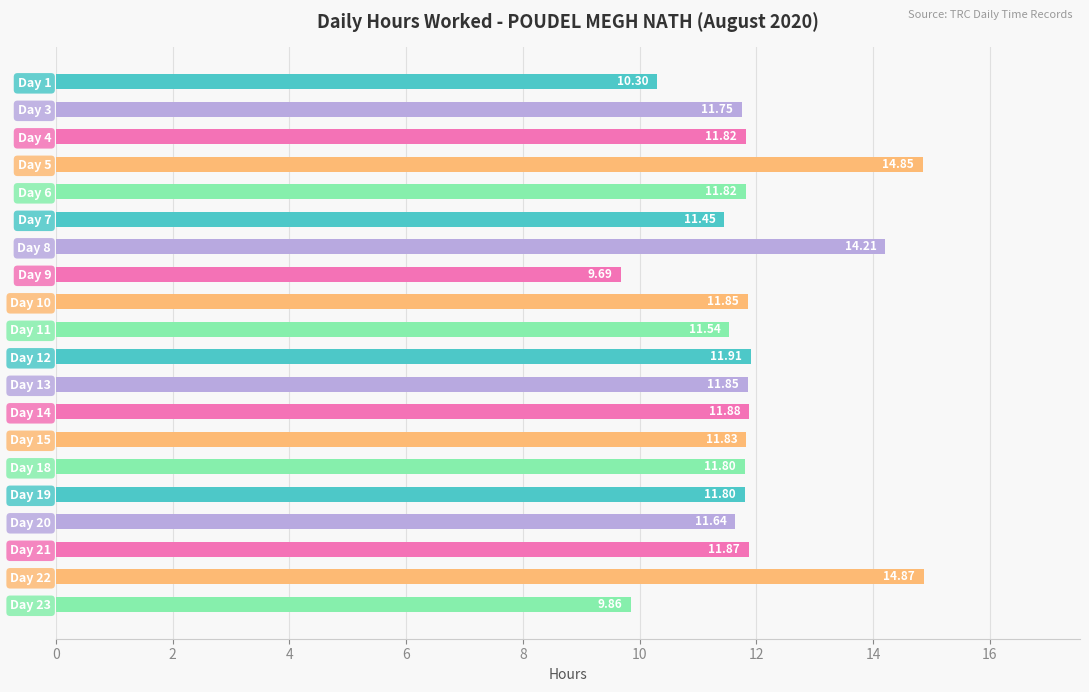

Between Day 19 and Day 8, which is larger?

Day 8